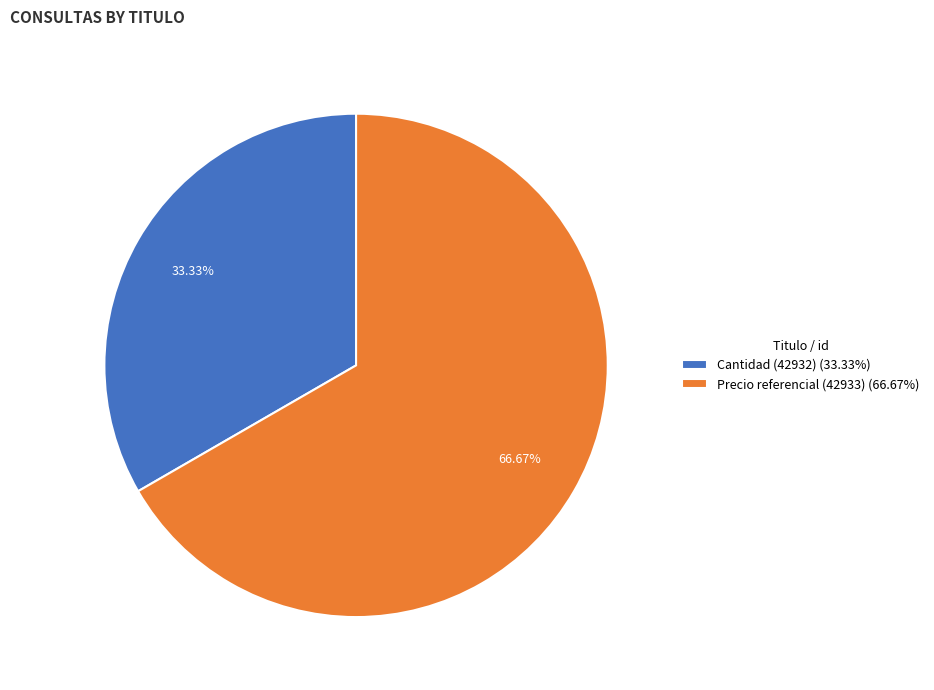

Rank the categories by value from lowest to highest.

Cantidad (42932), Precio referencial (42933)